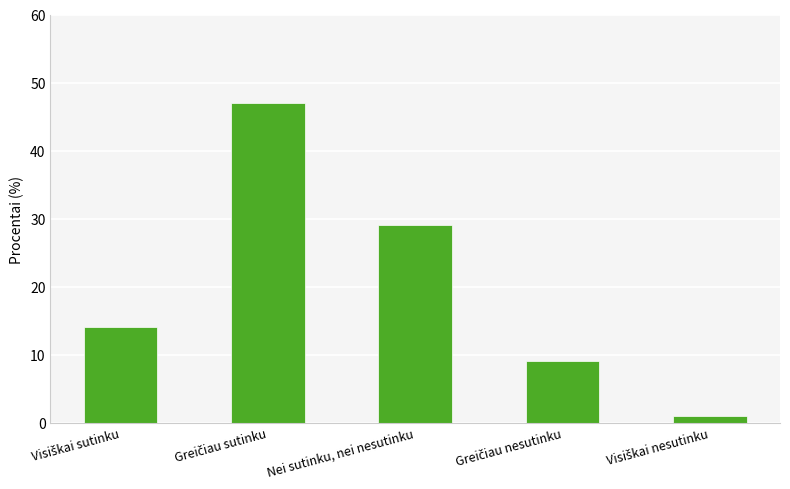

What is the average value?

20